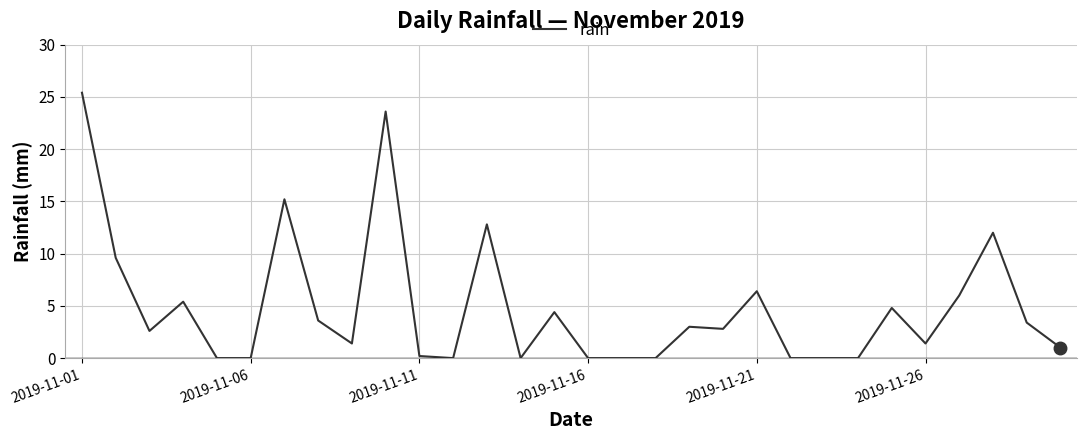

What is the maximum value shown in the chart?

25.4